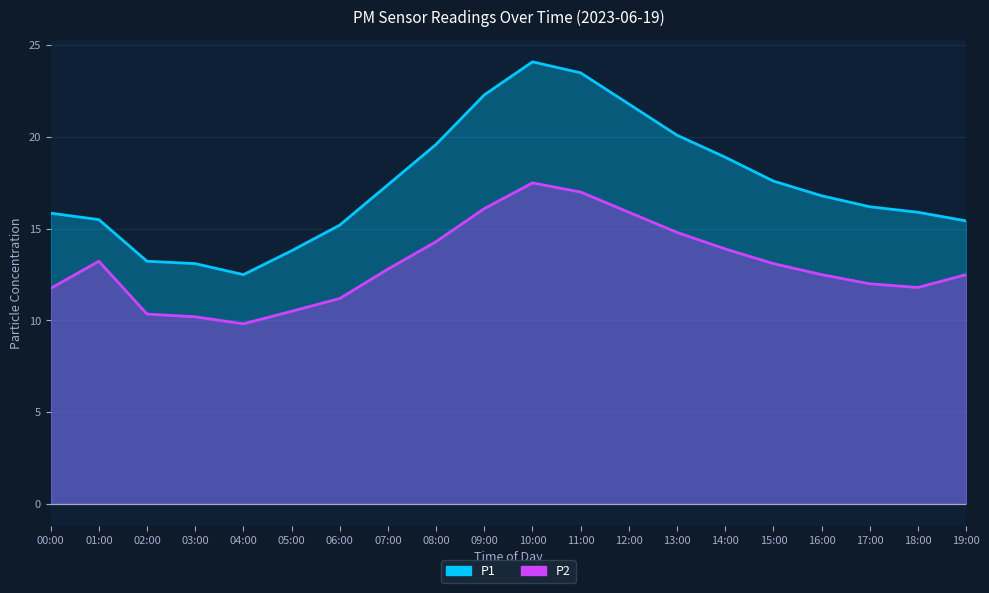

In P1, how many points are lower than both neighbors (excluding endpoints)?

1